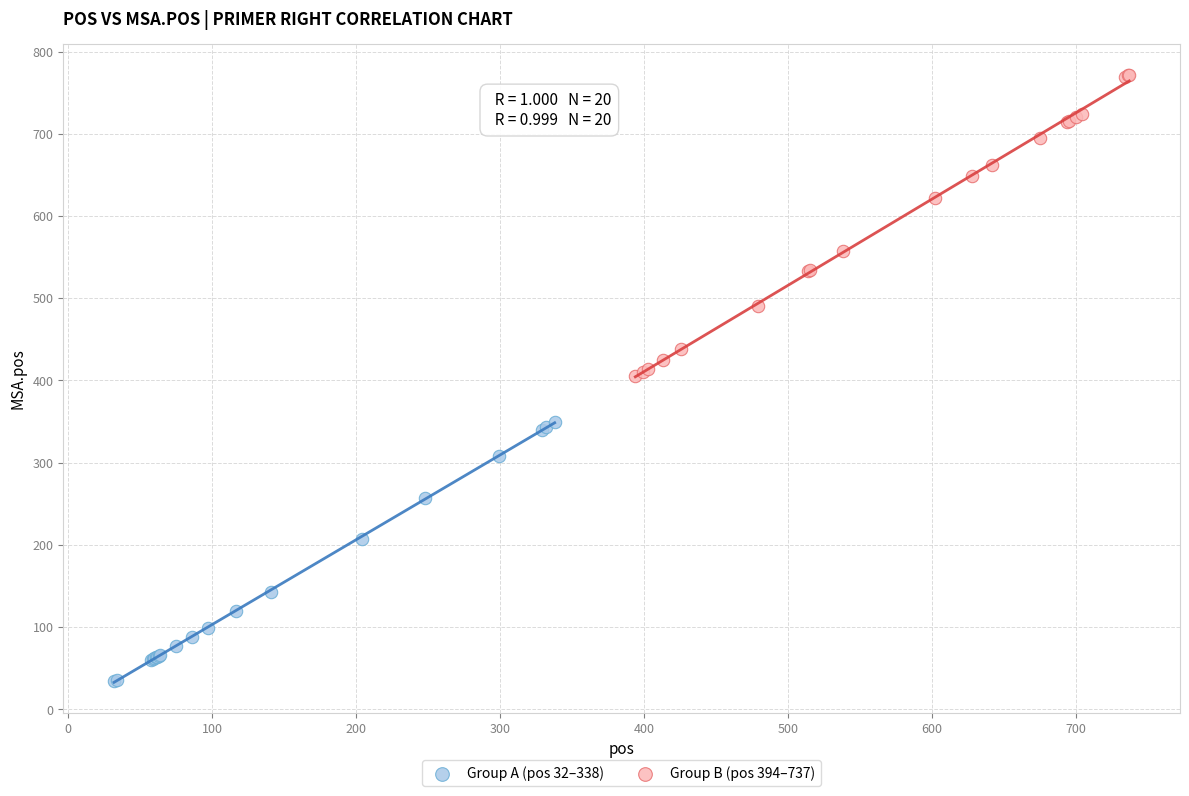

Which series contains the lowest Y value?

Group A (pos 32–338)